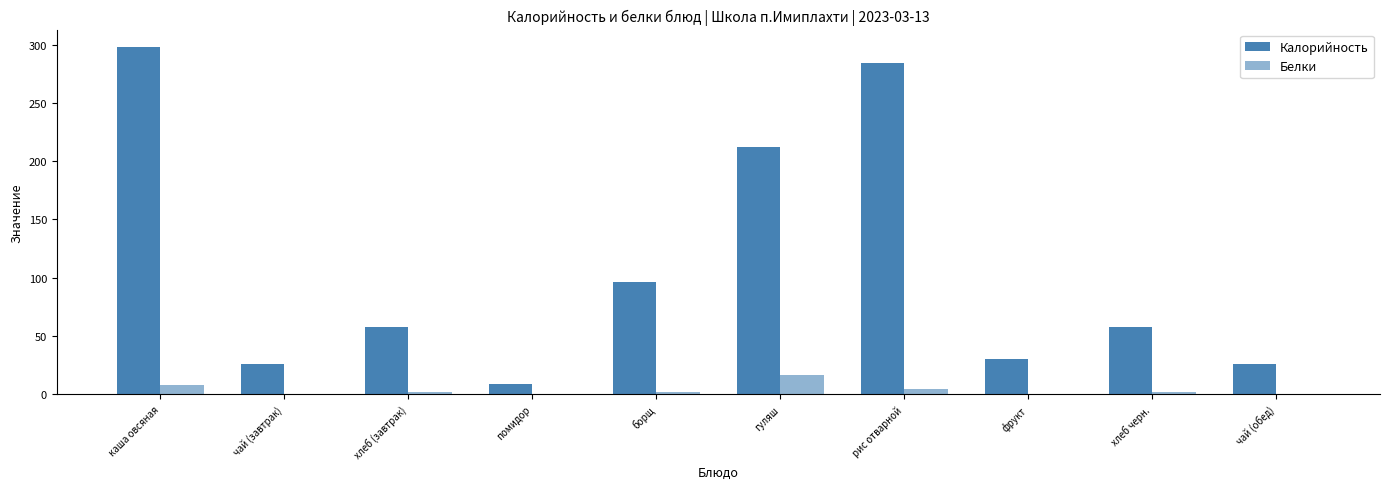

What is the sum of the Калорийность values at чай (обед) and помидор?

35.4